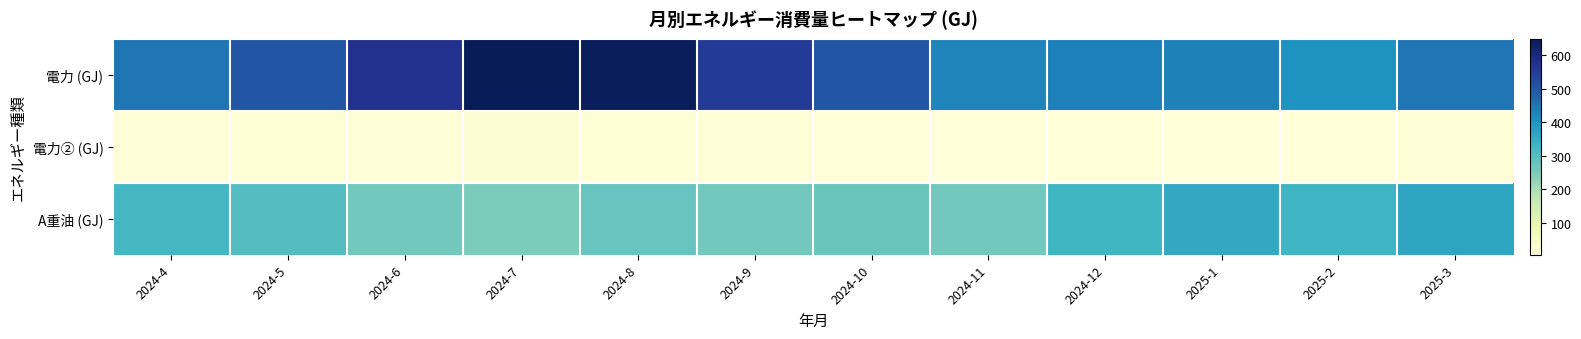

Reading left to right, extract all data points from this chart.

電力 (GJ): 2024-4=450.3	2024-5=502.7	2024-6=575.6	2024-7=648.9	2024-8=643.0	2024-9=554.0	2024-10=505.6	2024-11=426.7	2024-12=433.3	2025-1=432.7	2025-2=404.1	2025-3=449.3
電力② (GJ): 2024-4=12.2	2024-5=16.6	2024-6=15.5	2024-7=19.1	2024-8=17.3	2024-9=14.0	2024-10=9.7	2024-11=6.5	2024-12=5.8	2025-1=7.2	2025-2=6.5	2025-3=10.8
A重油 (GJ): 2024-4=320.0	2024-5=299.8	2024-6=264.0	2024-7=251.4	2024-8=275.1	2024-9=264.0	2024-10=274.3	2024-11=262.1	2024-12=327.3	2025-1=355.5	2025-2=328.4	2025-3=363.5